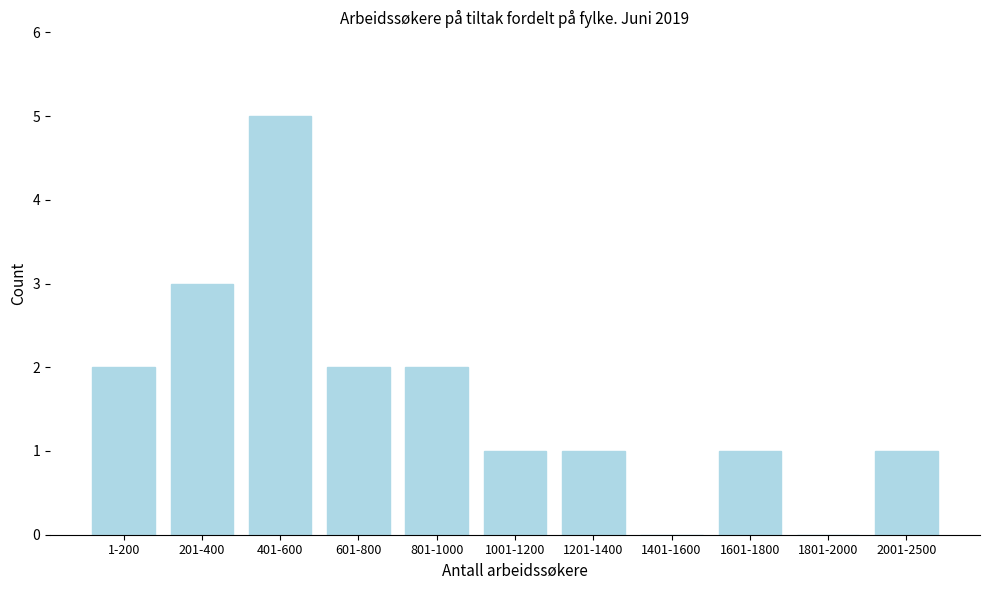

Reading right to left, list all the values displayed in this chart.

2001-2500=1	1801-2000=0	1601-1800=1	1401-1600=0	1201-1400=1	1001-1200=1	801-1000=2	601-800=2	401-600=5	201-400=3	1-200=2